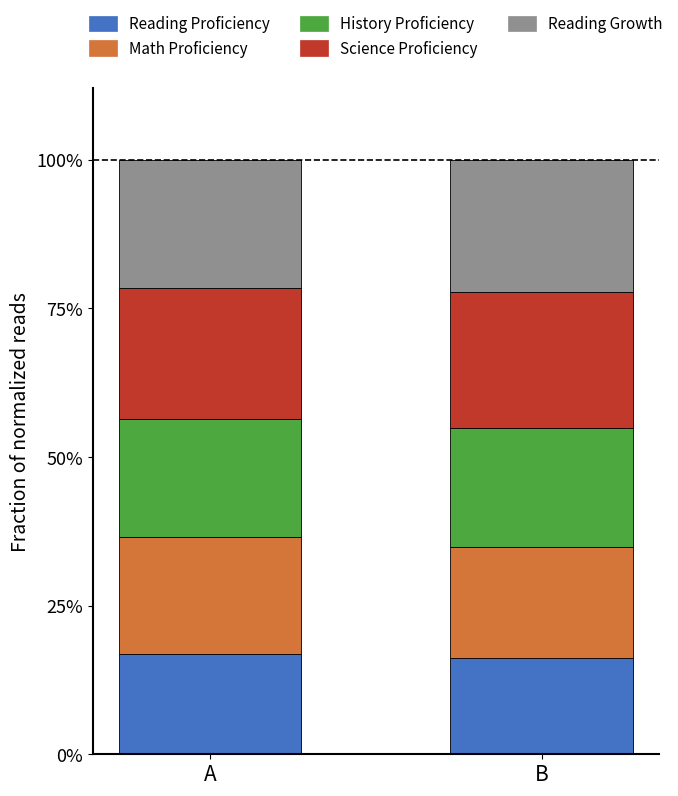

What is the total value across all series at A?

100.0